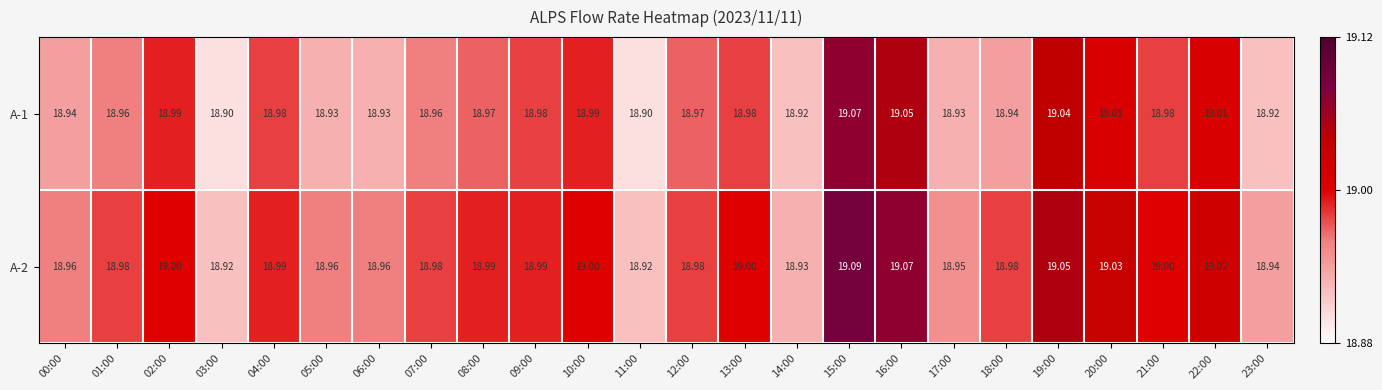

What is the greatest value displayed?

19.1